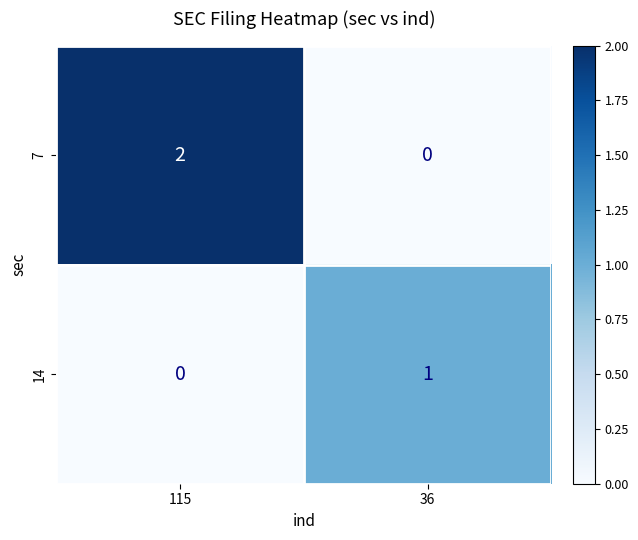

True or false: 14 has a value of 0 at 115.

True